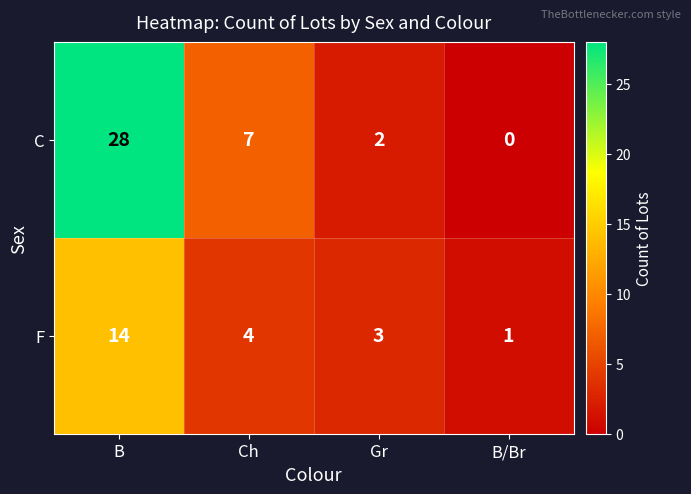

Which label corresponds to the largest value in the chart?

B